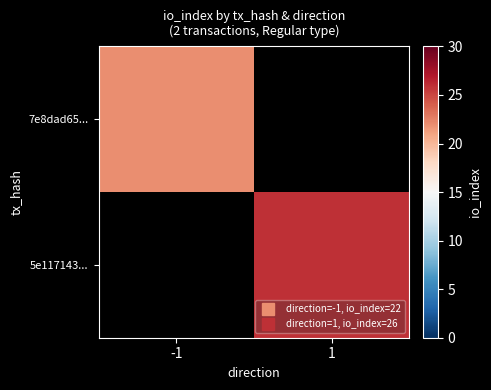

At -1, list the series in order from largest to smallest.

7e8dad65..., 5e117143...